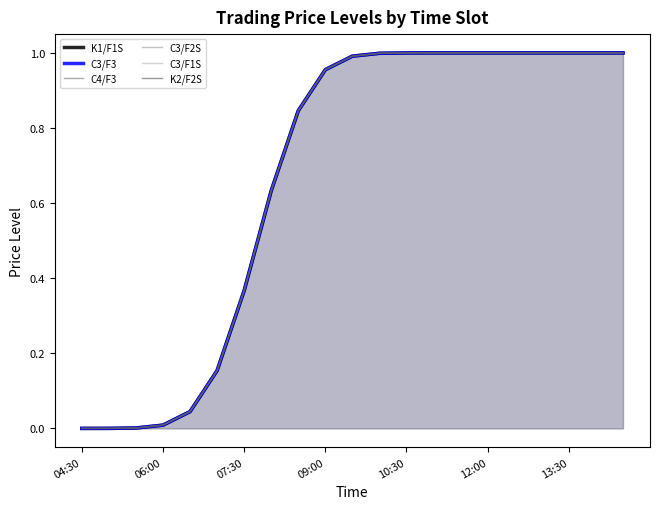

How many positive values does the C3/F1S series have?

20